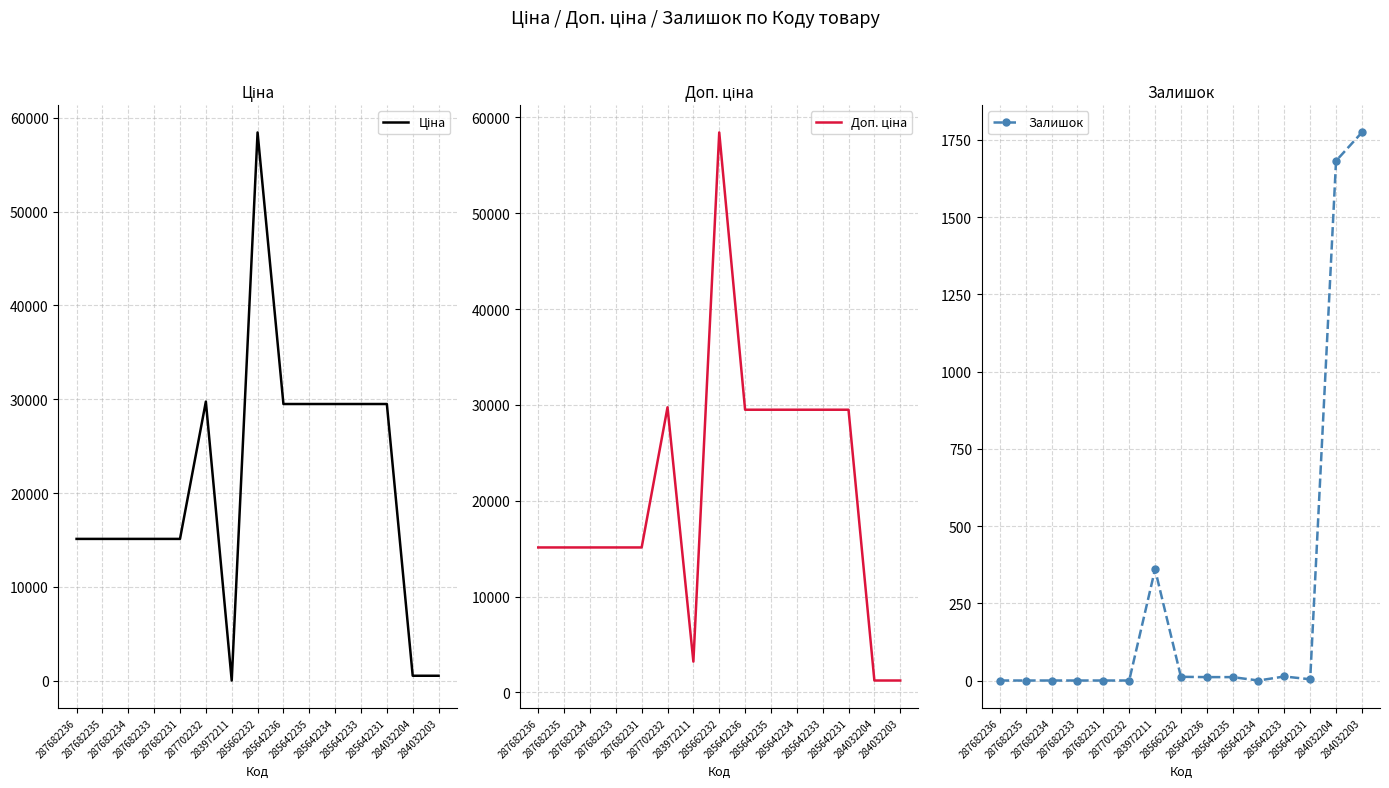

Between 287682231 and 285662232, which series saw the biggest shift?

Ціна